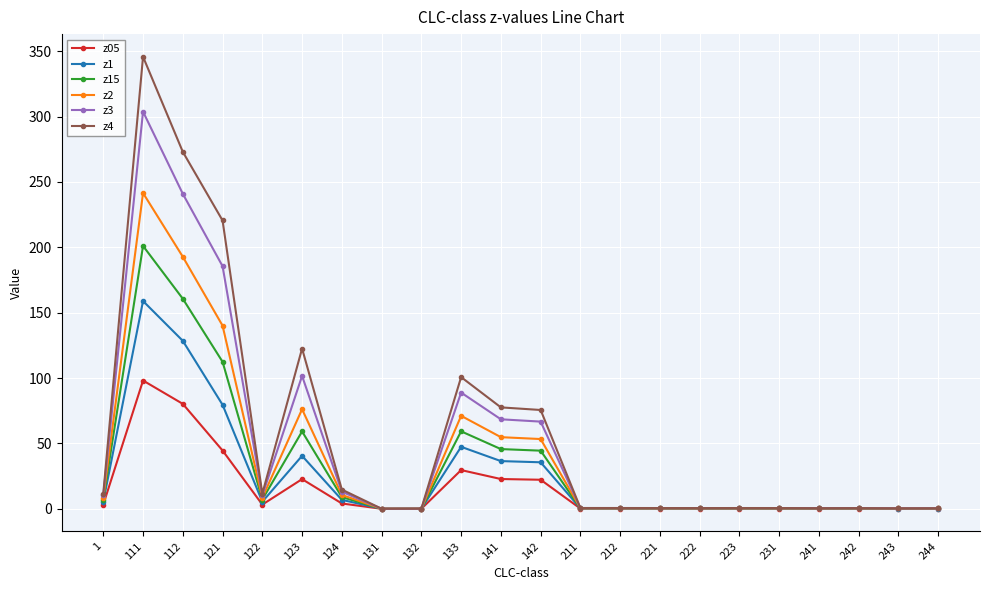

What value does the z1 series have at 242?

0.3